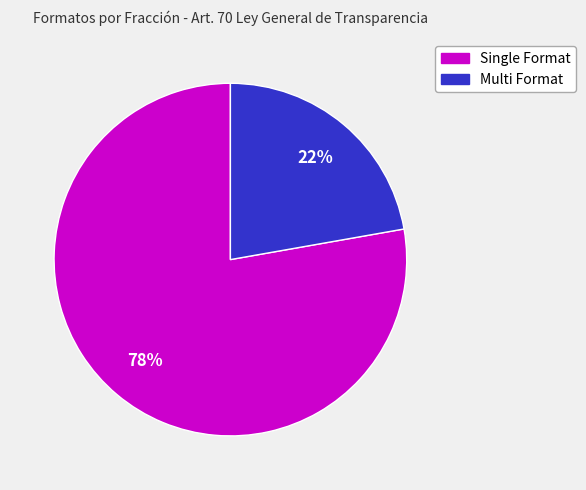

Does any single category account for the majority?

Yes